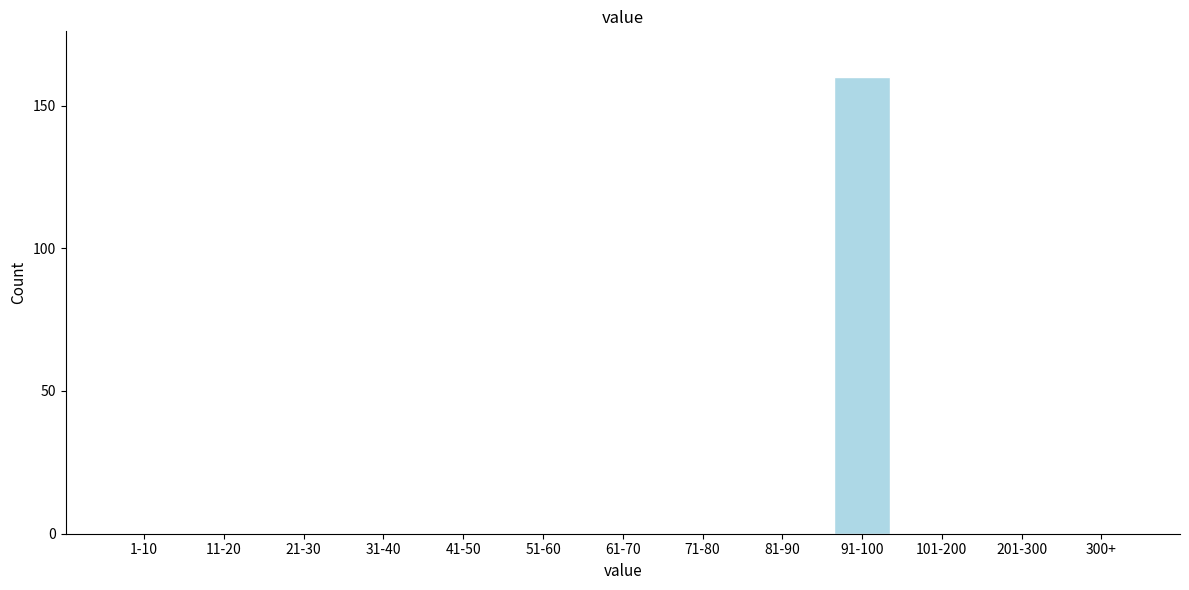

Reading left to right, extract all data points from this chart.

1-10=0	11-20=0	21-30=0	31-40=0	41-50=0	51-60=0	61-70=0	71-80=0	81-90=0	91-100=160	101-200=0	201-300=0	300+=0